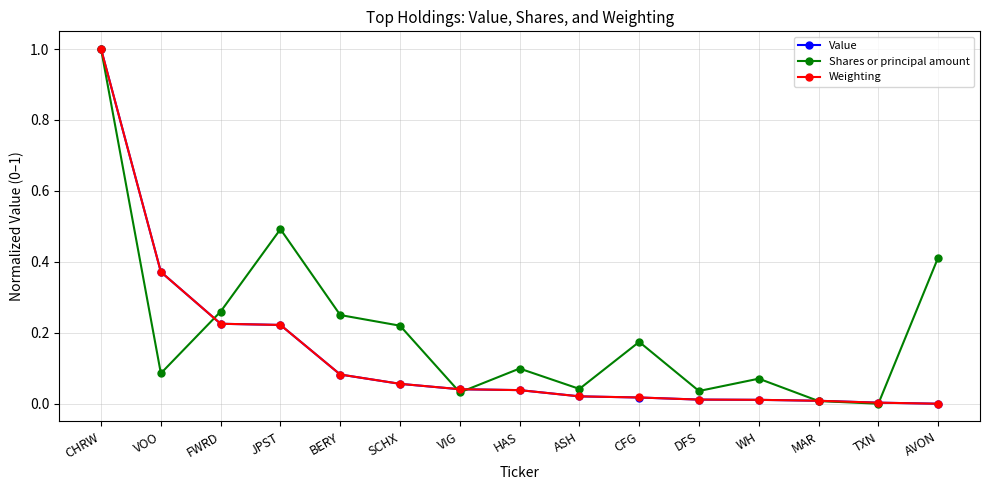

Which series has the largest total across all categories?

Shares or principal amount